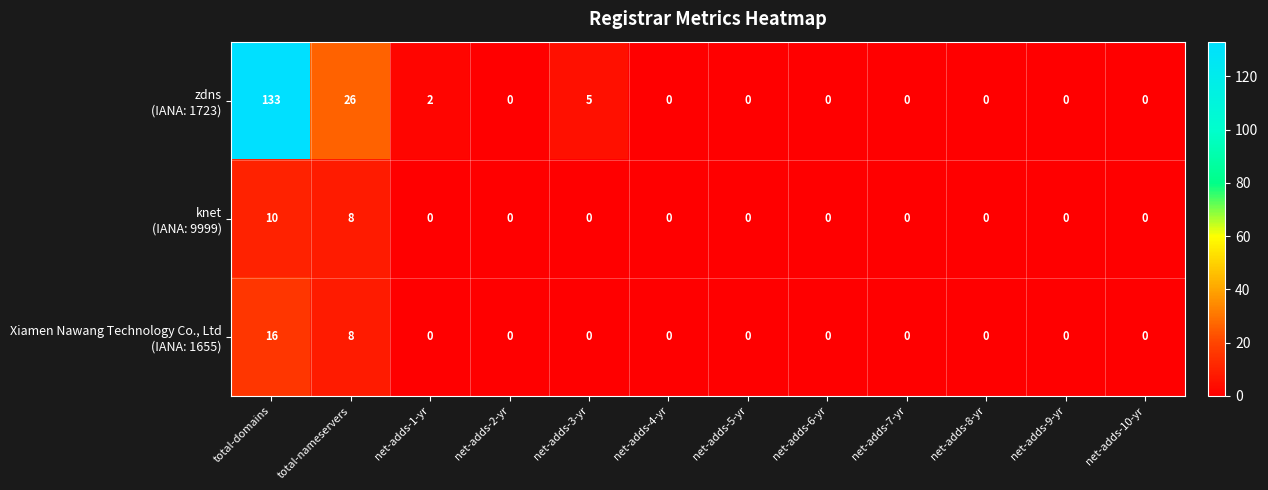

What is the total value across all series at net-adds-3-yr?

5